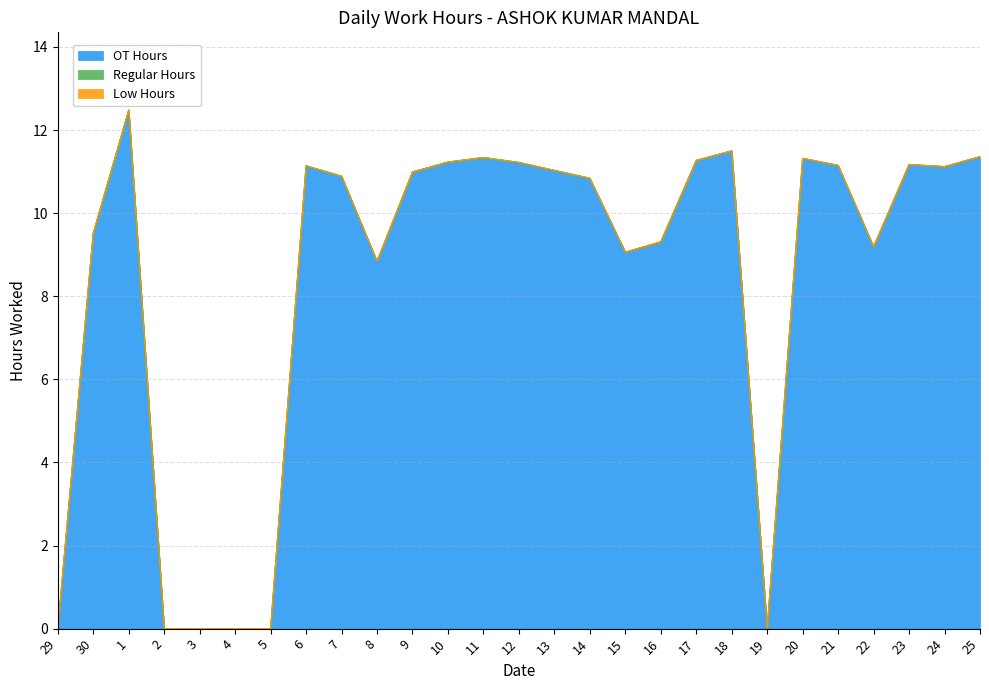

Reading left to right, what are all the values shown in this chart?

OT Hours: 29=0.0	30=9.5	1=12.5	2=0.0	3=0.0	4=0.0	5=0.0	6=11.1	7=10.9	8=8.8	9=11.0	10=11.2	11=11.3	12=11.2	13=11.0	14=10.8	15=9.1	16=9.3	17=11.3	18=11.5	19=0.0	20=11.3	21=11.2	22=9.2	23=11.2	24=11.1	25=11.4
Regular Hours: 29=0.0	30=0.0	1=0.0	2=0.0	3=0.0	4=0.0	5=0.0	6=0.0	7=0.0	8=0.0	9=0.0	10=0.0	11=0.0	12=0.0	13=0.0	14=0.0	15=0.0	16=0.0	17=0.0	18=0.0	19=0.0	20=0.0	21=0.0	22=0.0	23=0.0	24=0.0	25=0.0
Low Hours: 29=0.0	30=0.0	1=0.0	2=0.0	3=0.0	4=0.0	5=0.0	6=0.0	7=0.0	8=0.0	9=0.0	10=0.0	11=0.0	12=0.0	13=0.0	14=0.0	15=0.0	16=0.0	17=0.0	18=0.0	19=0.0	20=0.0	21=0.0	22=0.0	23=0.0	24=0.0	25=0.0